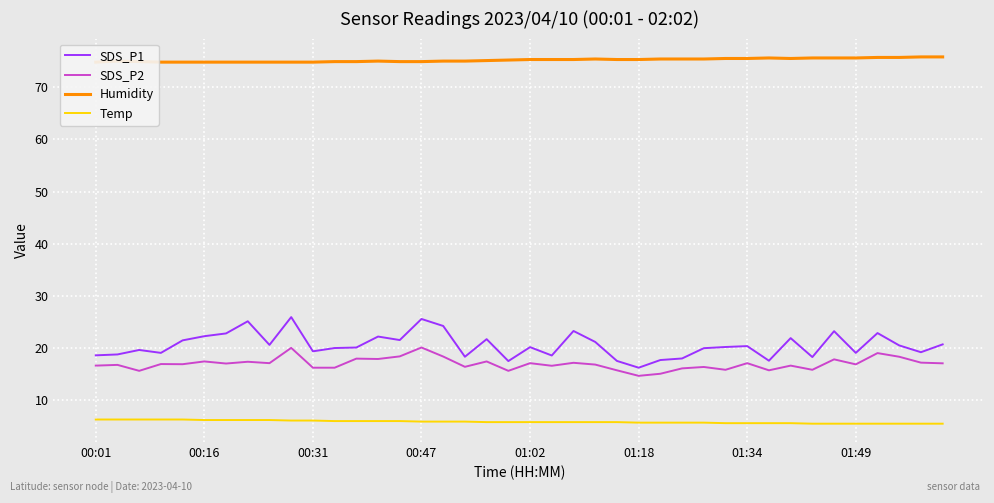

What is the difference between the maximum and minimum values in the Temp series?

0.8